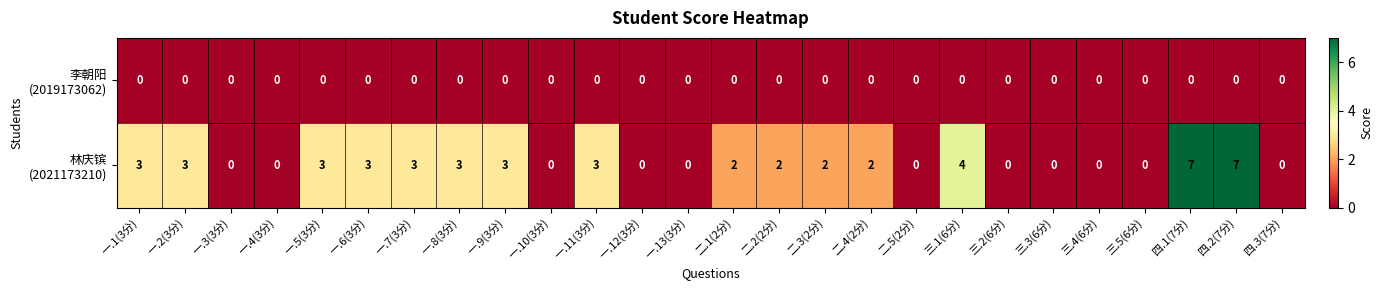

What is the total value across all series at 四.2(7分)?

7